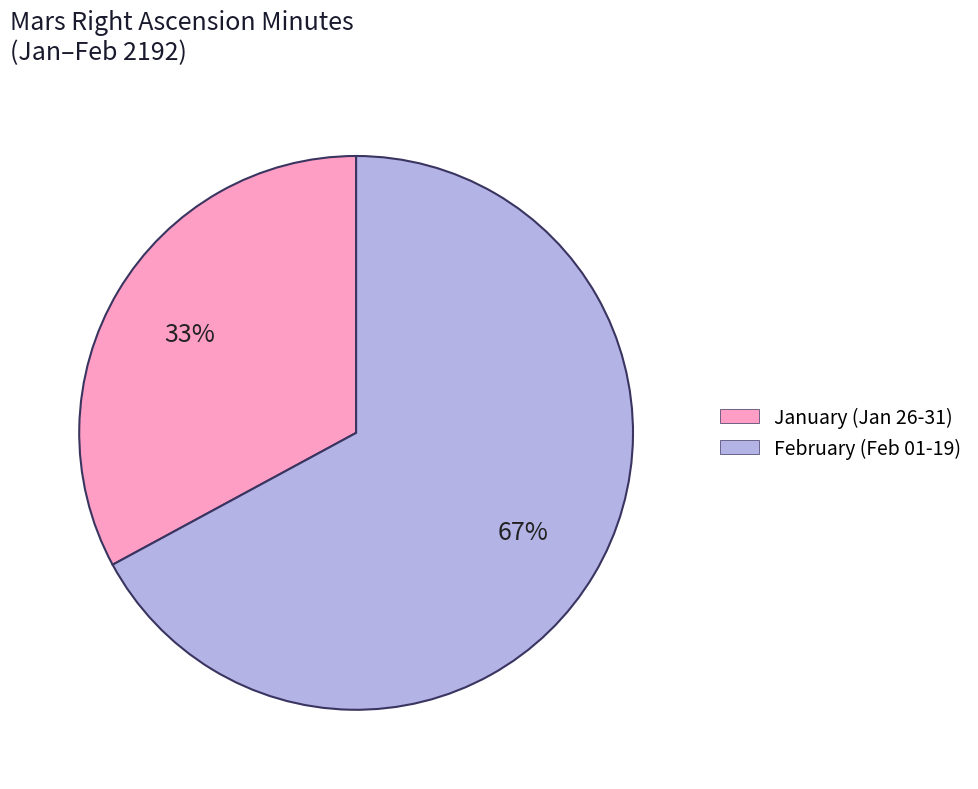

To the nearest percent, what portion does February (Feb 01-19) represent?

67%